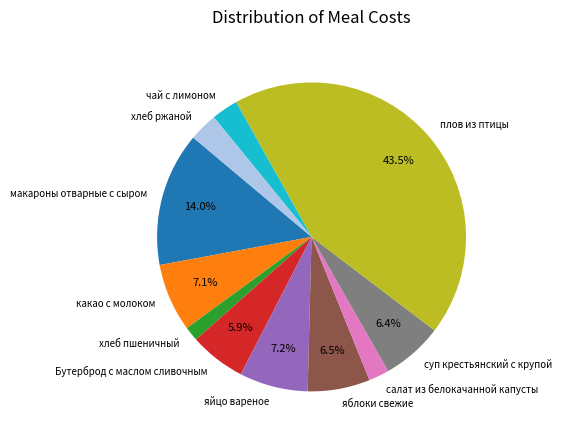

Approximately how many times larger is the value at макароны отварные с сыром compared to хлеб пшеничный?

9.3